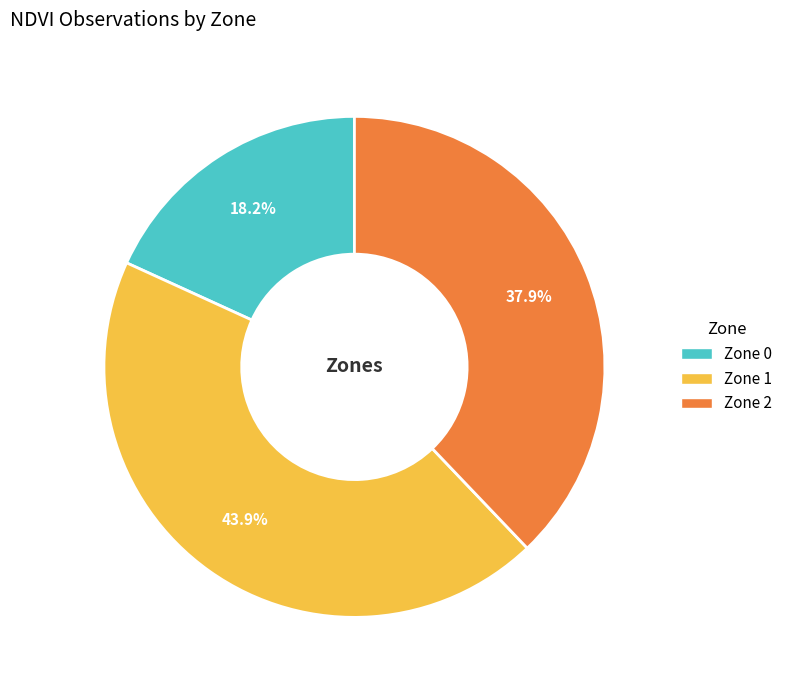

Which slice is the largest?

Zone 1